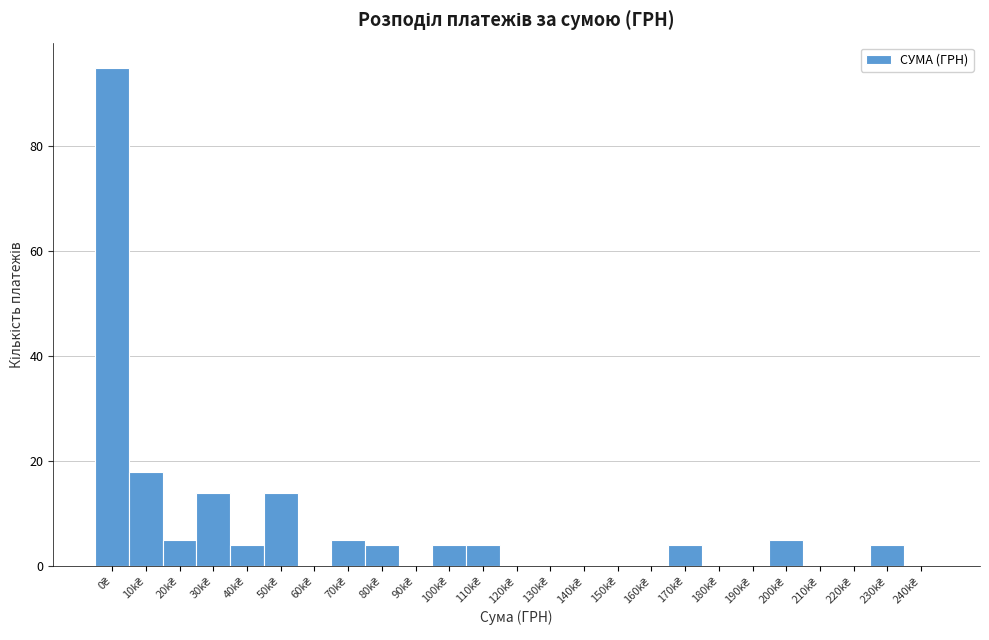

What is the maximum value shown in the chart?

95